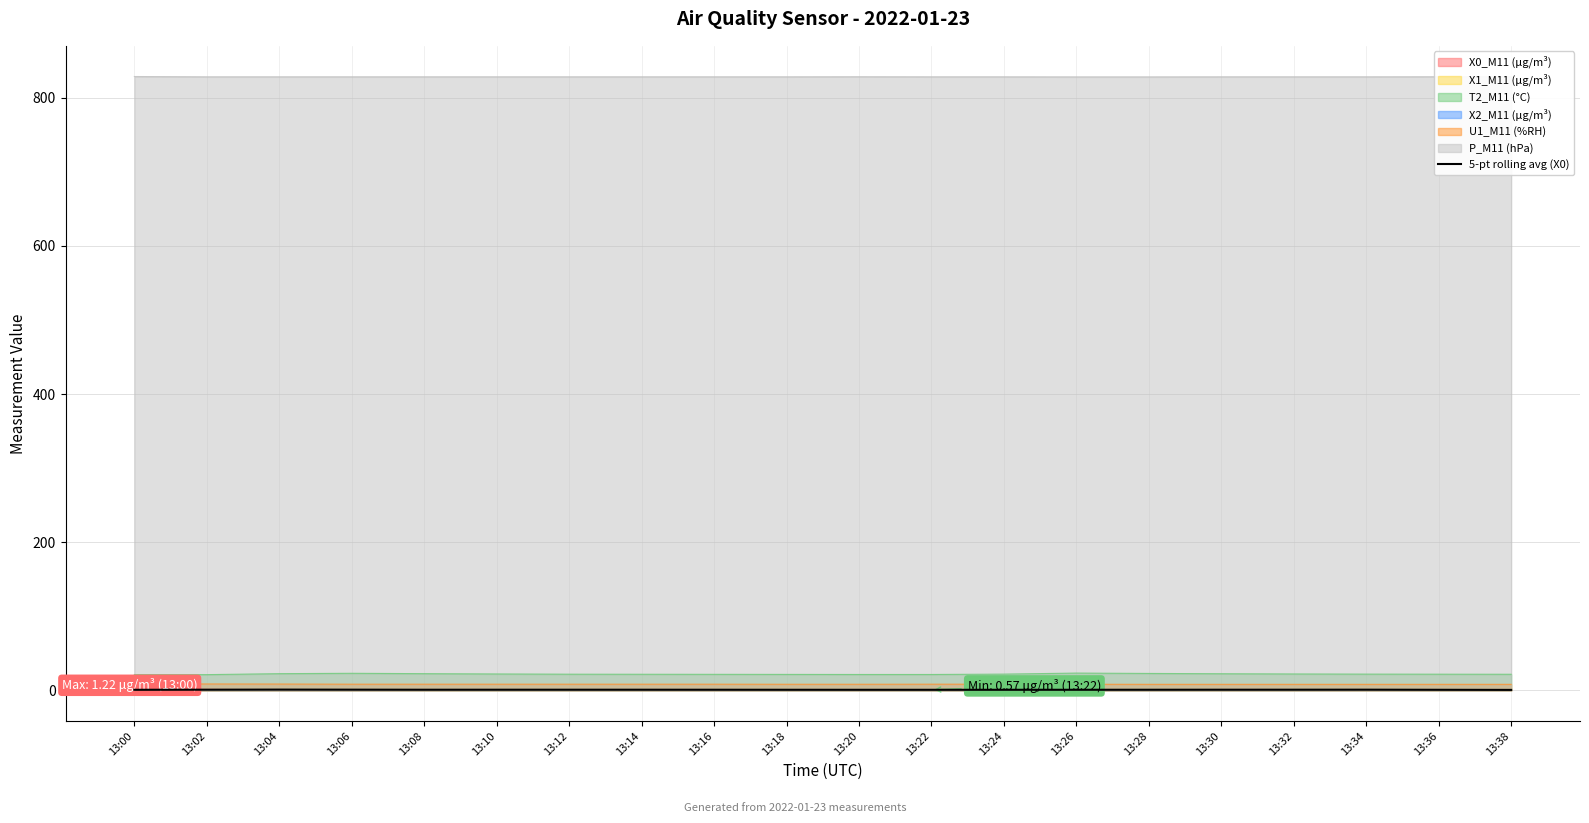

What value does the data have at 13:18?

0.7